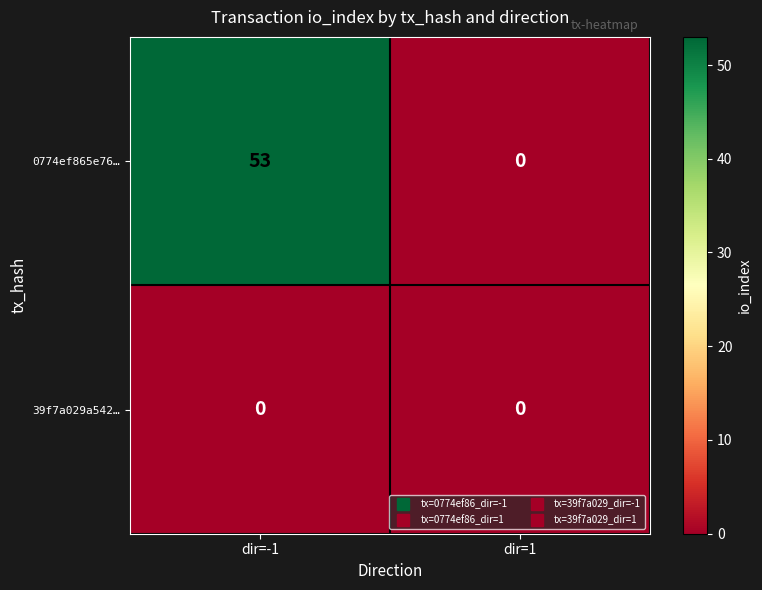

Is it true that 0774ef865e76… equals 18 at dir=1?

False